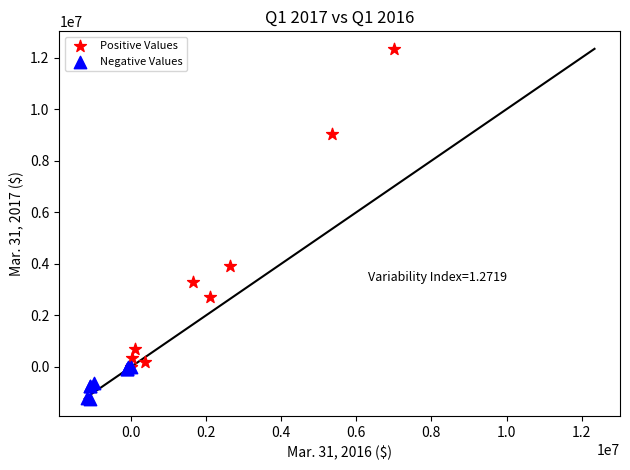

Which series contains the lowest Y value?

Negative Values